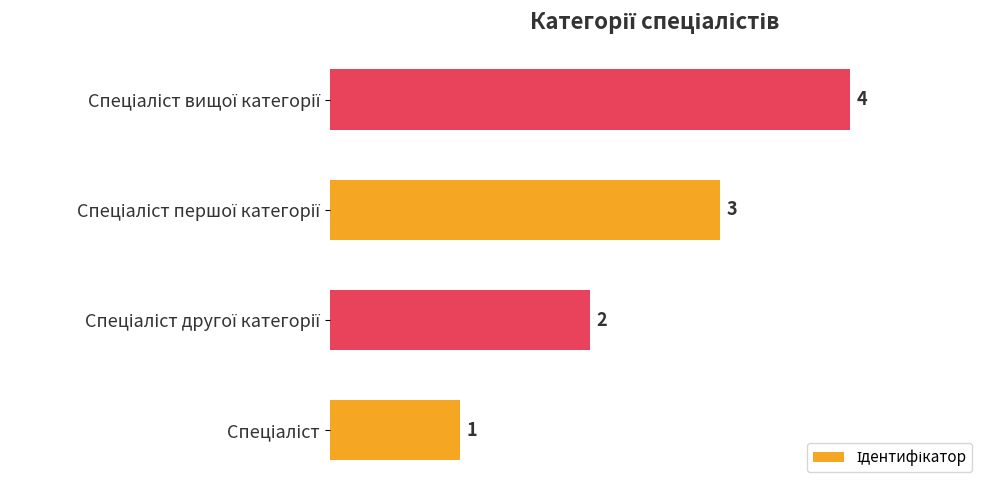

What is the difference between the second highest and minimum values?

2